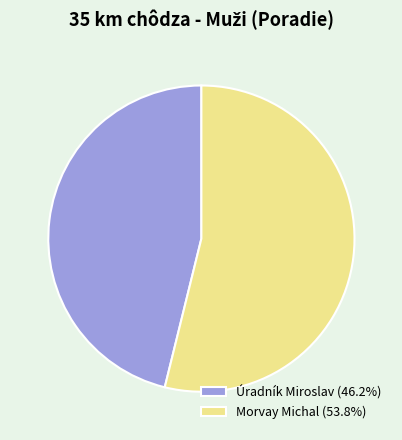

Is there any slice that represents more than half of the pie?

Yes